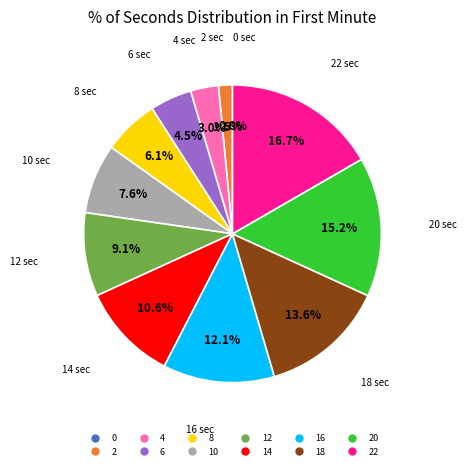

To the nearest percent, what is the combined percentage of 16 and 0?

12%